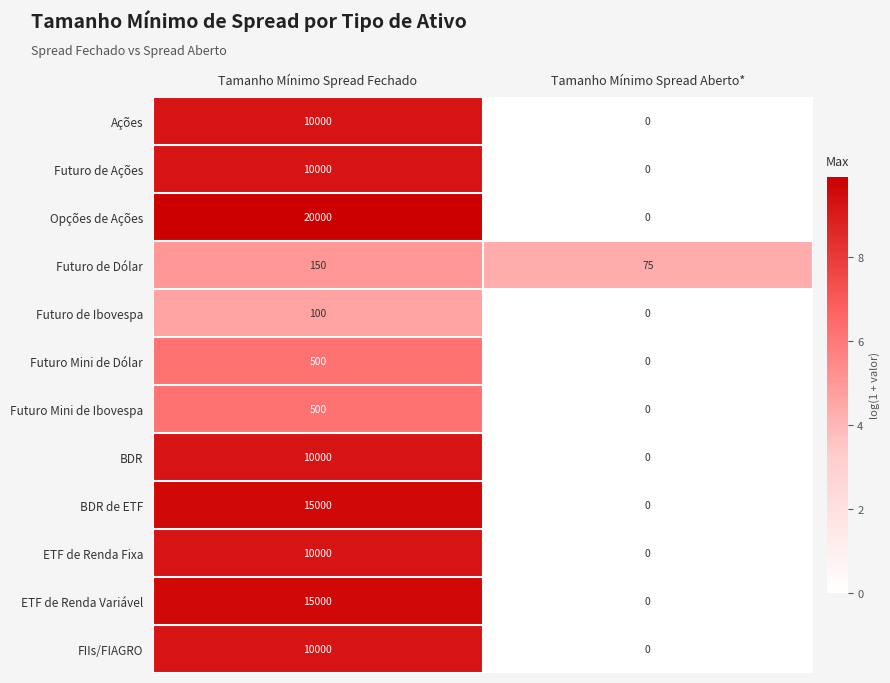

How many categories are shown in the chart?

2